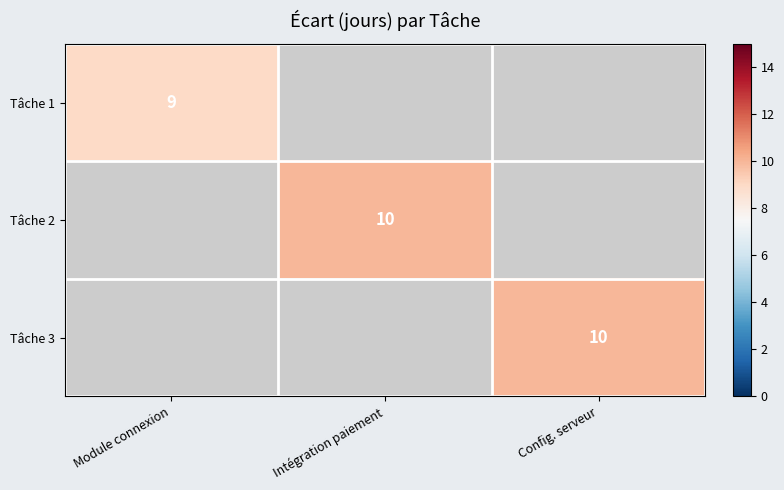

Is it true that Tâche 2 equals 10 at Intégration paiement?

True